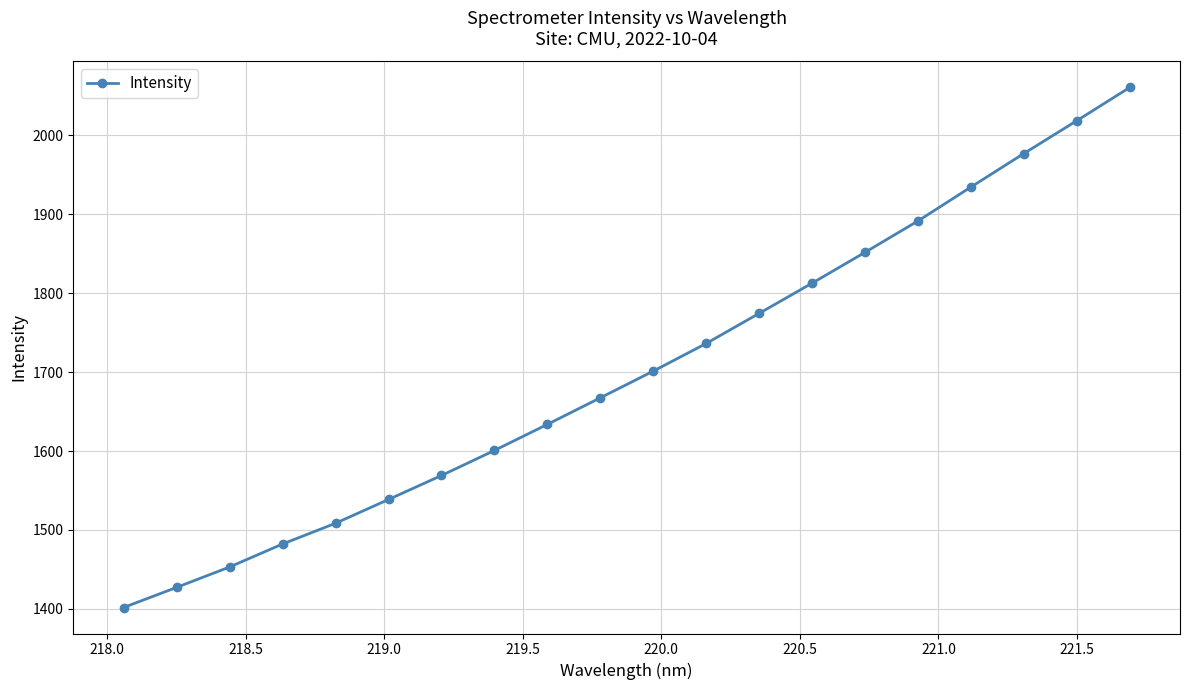

True or false: there are more than 2 points higher than both neighbors.

False